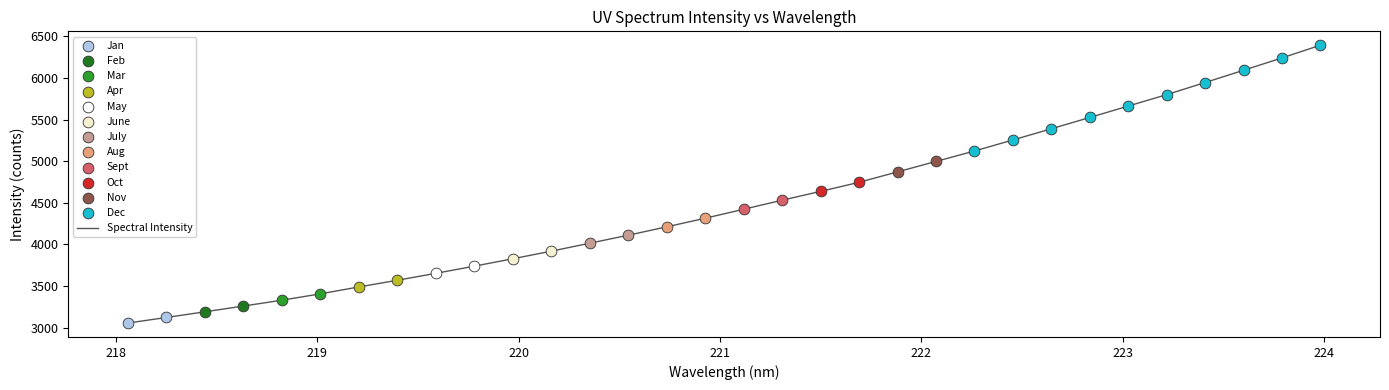

Approximately how many times larger is the value at 222.8355 compared to 220.3533?

1.4